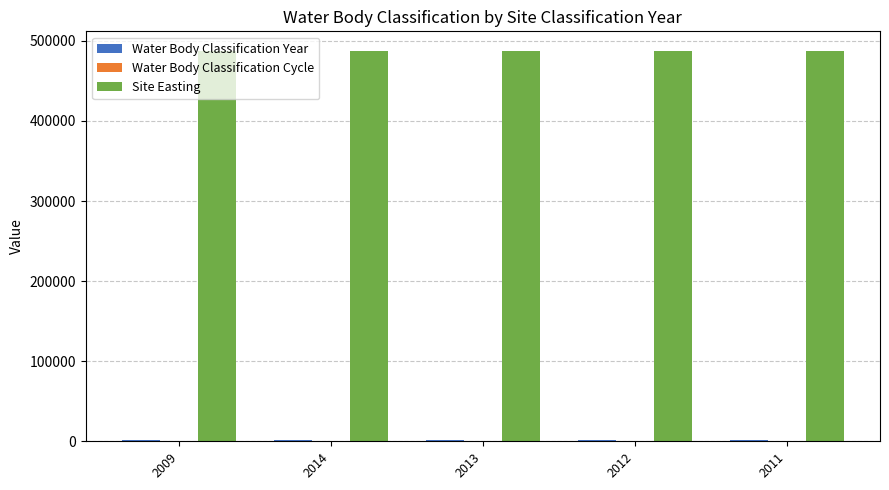

What is the total value across all series at 2011?

489594